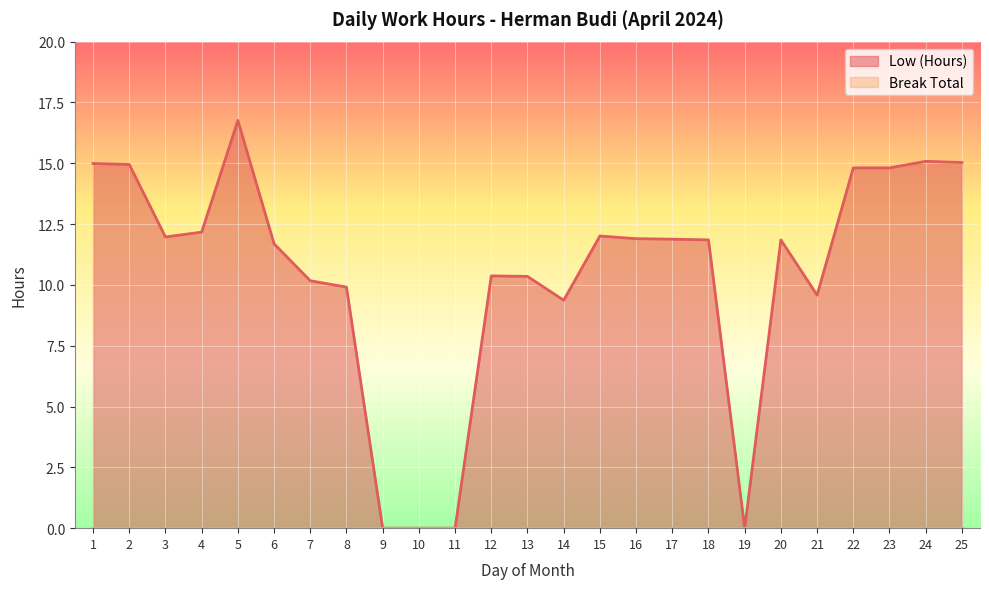

What is the value of the 13th point from the left?

10.3